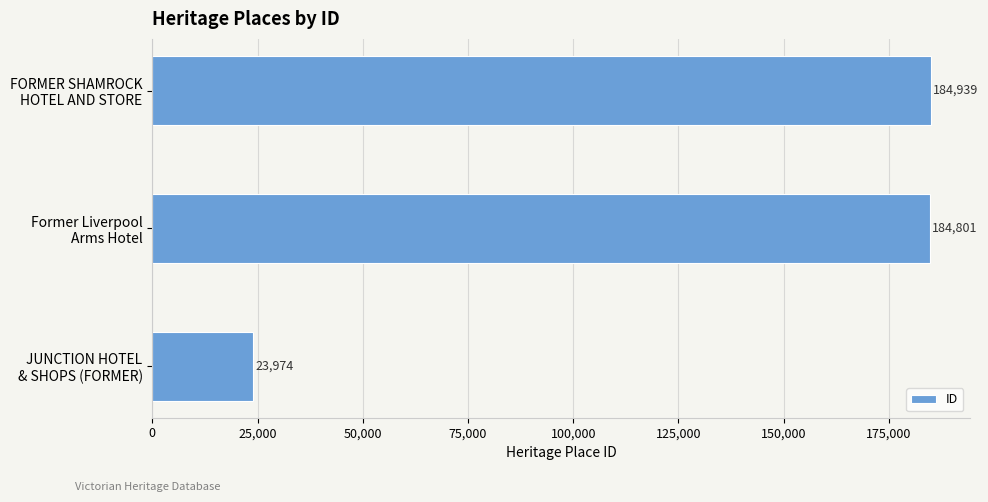

Reading bottom to top, transcribe all the data shown in this chart.

23974	184801	184939